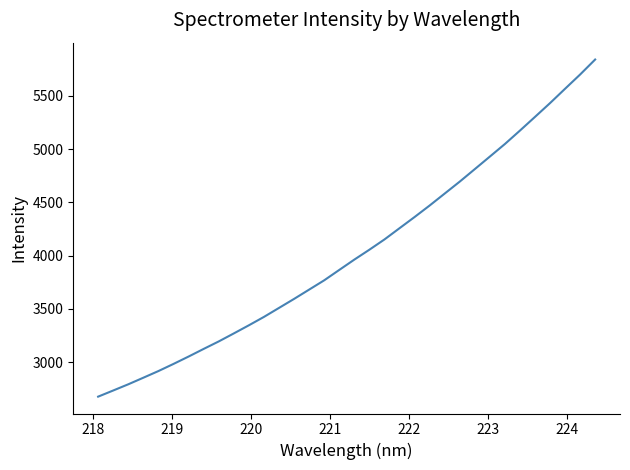

What is the difference between the maximum and minimum values?

3165.3